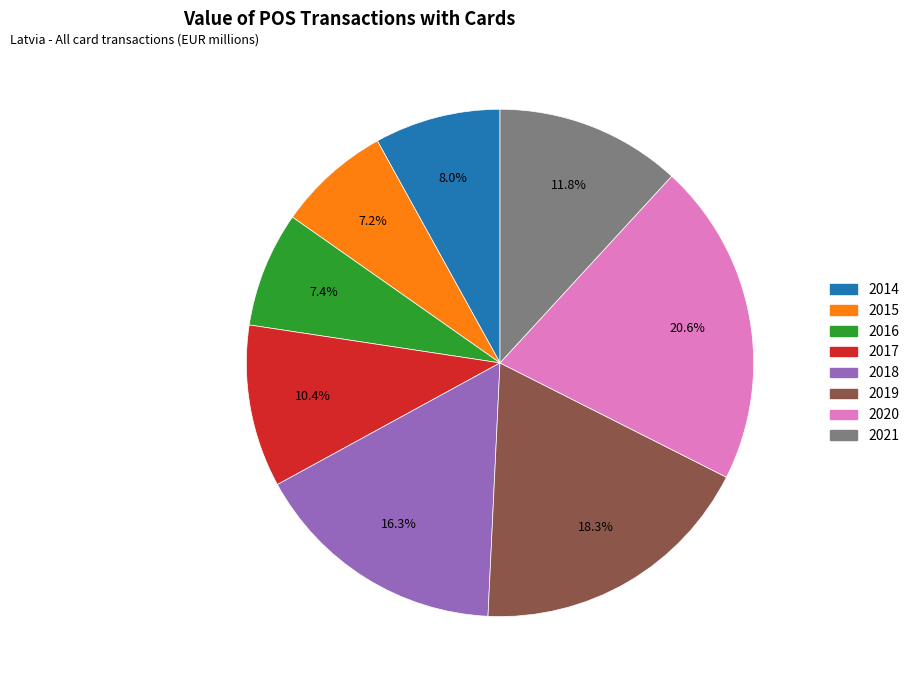

True or false: 2018 accounts for 29% of the total.

False